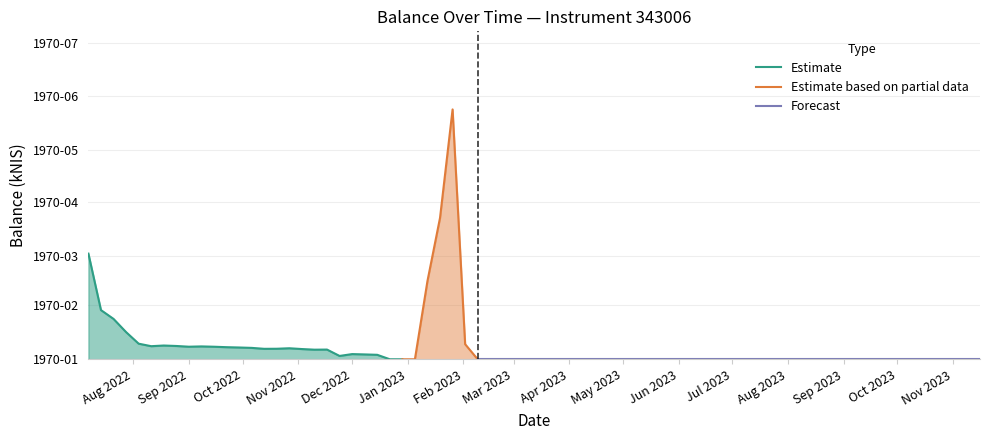

What is the value of the 5th point from the left?

8.9